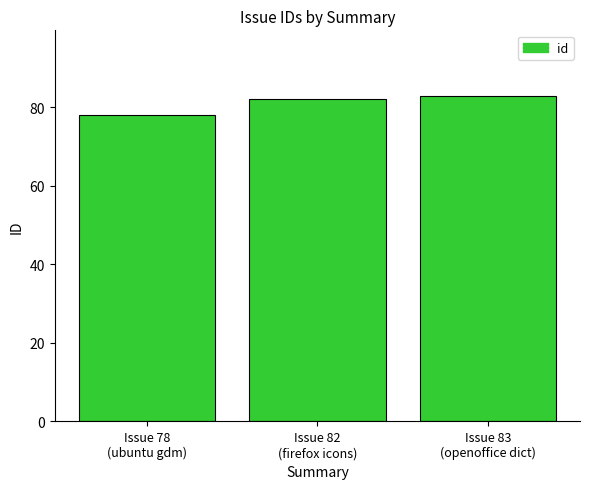

How many values are between 78 and 83?

3